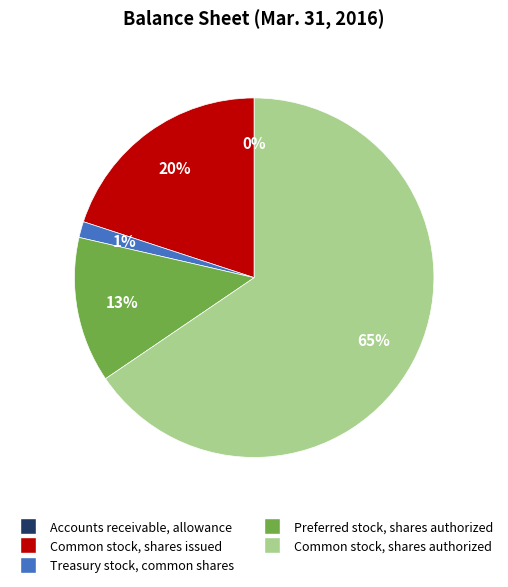

To the nearest percent, what is the average slice percentage?

20%